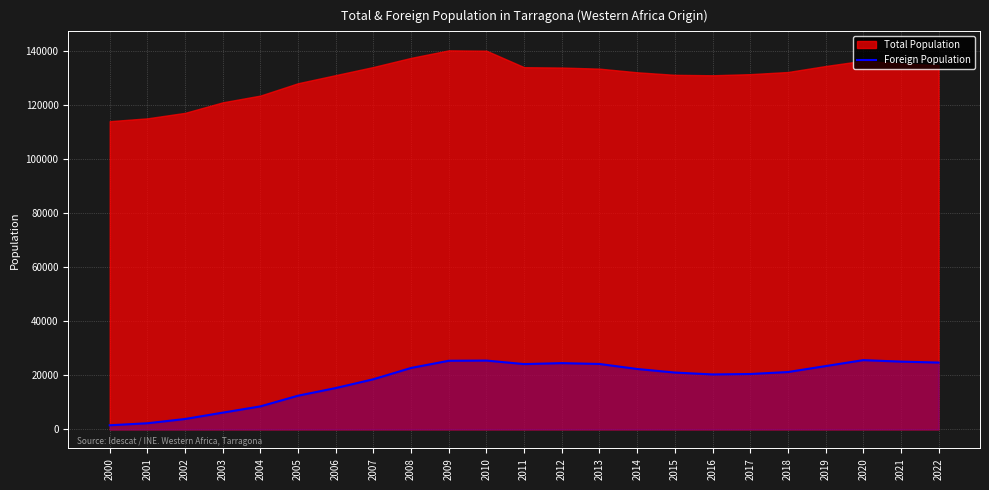

The value at 2005 is 12501. True or false?

True